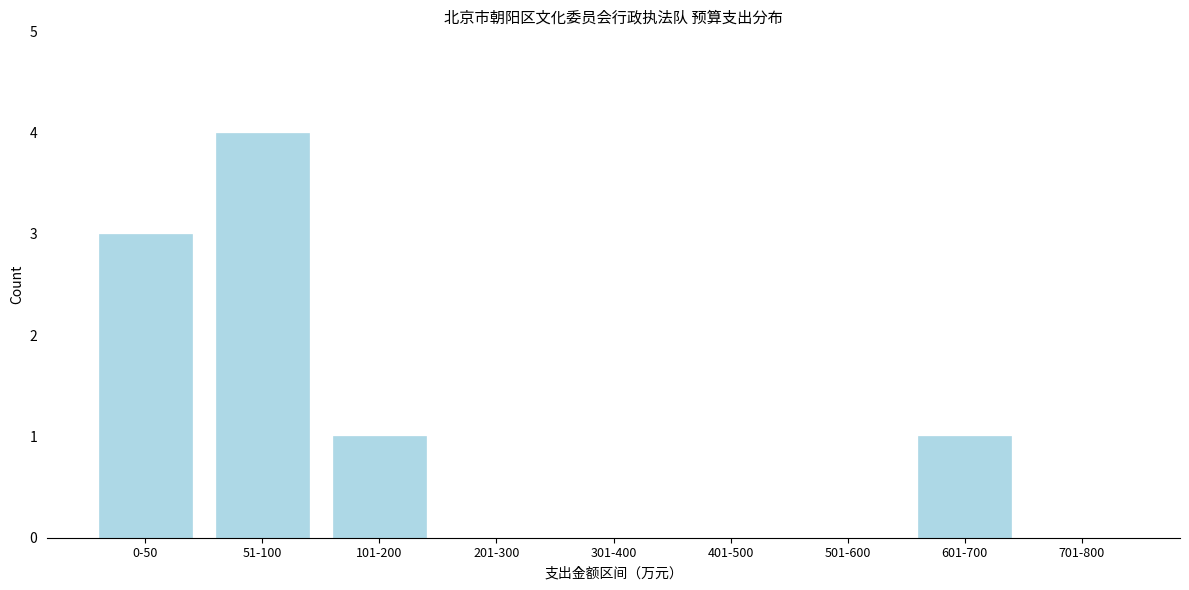

Reading left to right, list all the values displayed in this chart.

0-50=3	51-100=4	101-200=1	201-300=0	301-400=0	401-500=0	501-600=0	601-700=1	701-800=0